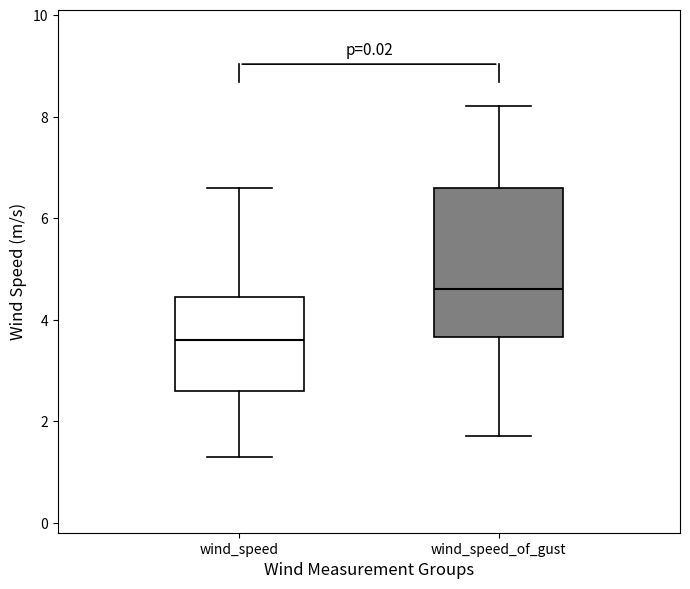

Reading left to right, read every box against the y-axis: the position of its median line, the range the box covers, and the ends of its whiskers. The values are not printed on the chart, so give them approximately, as read against the axis.

wind_speed: median 3.6, box 2.6 to 4.4, whiskers 1.4 to 6.6
wind_speed_of_gust: median 4.6, box 3.6 to 6.6, whiskers 1.8 to 8.2